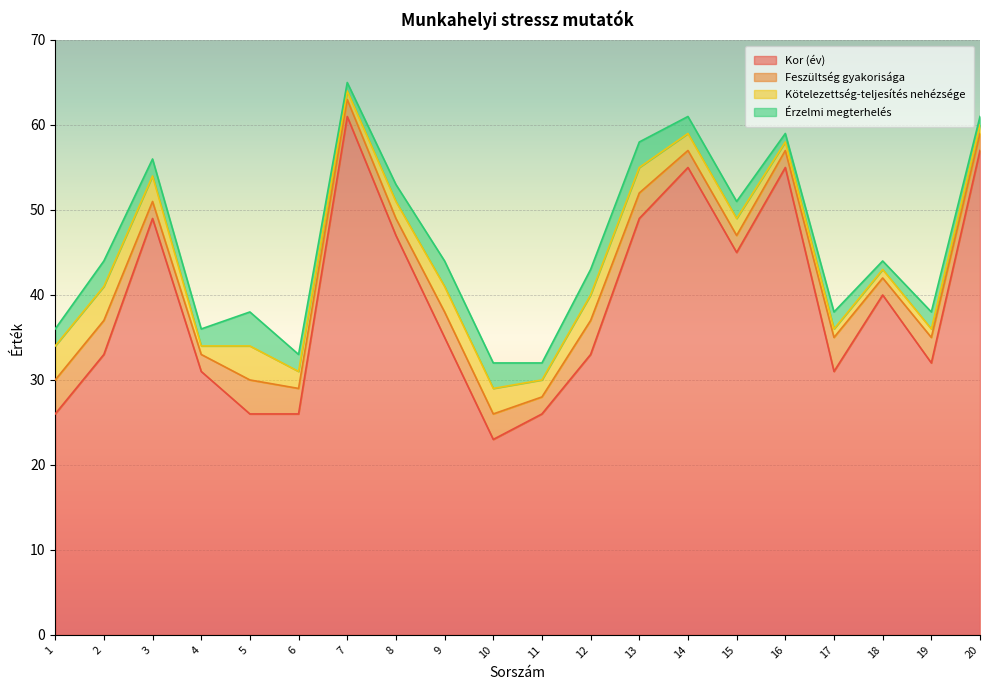

Reading left to right, what are all the values shown in this chart?

Kor (év): 1=26	2=33	3=49	4=31	5=26	6=26	7=61	8=47	9=35	10=23	11=26	12=33	13=49	14=55	15=45	16=55	17=31	18=40	19=32	20=57
Feszültség gyakorisága: 1=4	2=4	3=2	4=2	5=4	6=3	7=2	8=2	9=3	10=3	11=2	12=4	13=3	14=2	15=2	16=2	17=4	18=2	19=3	20=2
Kötelezettség-teljesítés nehézsége: 1=4	2=4	3=3	4=1	5=4	6=2	7=1	8=2	9=3	10=3	11=2	12=3	13=3	14=2	15=2	16=1	17=1	18=1	19=1	20=1
Érzelmi megterhelés: 1=2	2=3	3=2	4=2	5=4	6=2	7=1	8=2	9=3	10=3	11=2	12=3	13=3	14=2	15=2	16=1	17=2	18=1	19=2	20=1